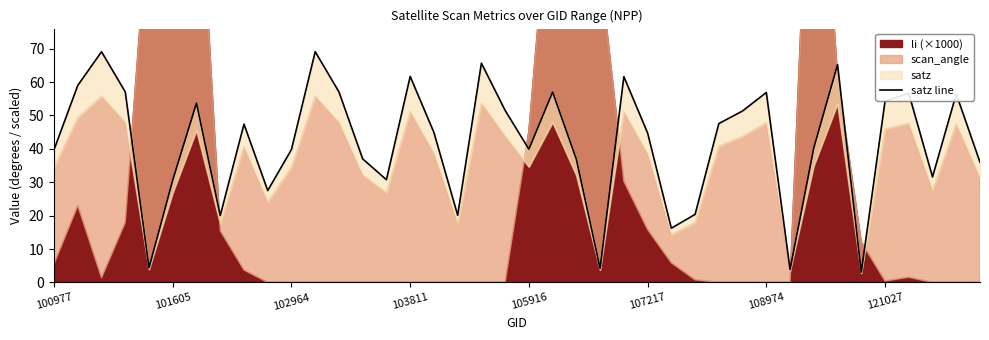

The value at 36 is 74.8. True or false?

False